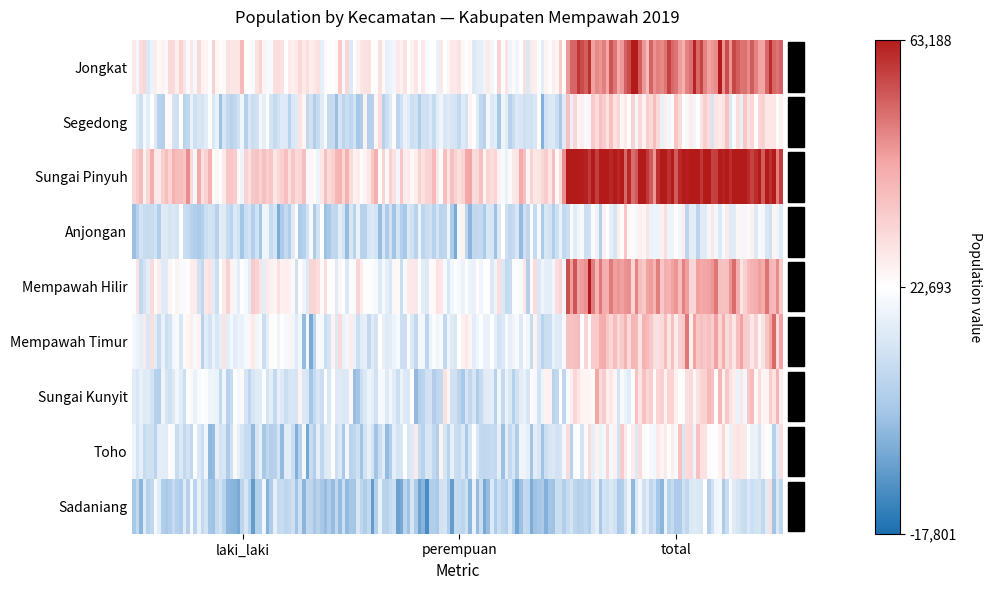

At how many categories does at least one series exceed 20381?

3